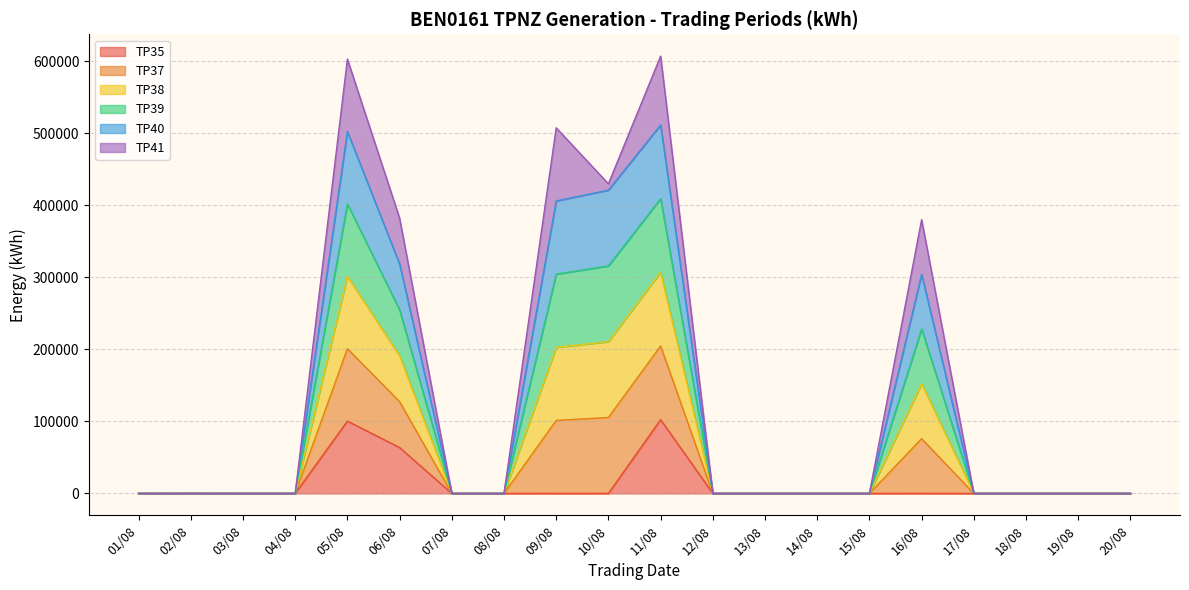

How many data points does each series have?

20